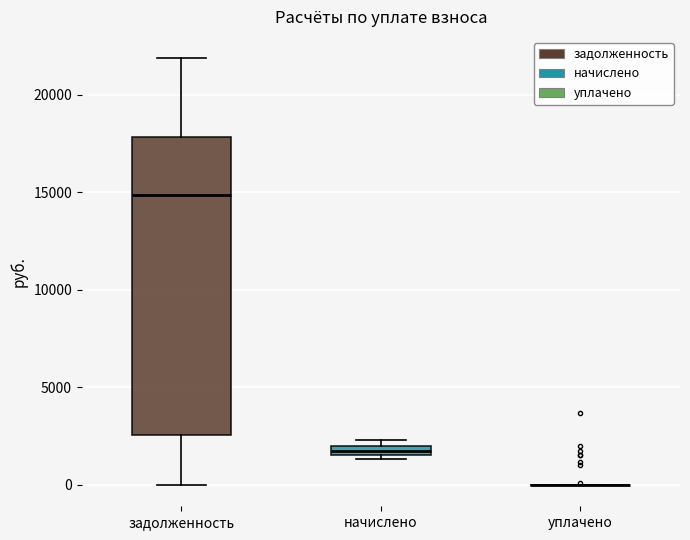

Where is the upper edge of the box for начислено on the y-axis? The values are not printed on the chart, so give them approximately, as read against the axis.

2000